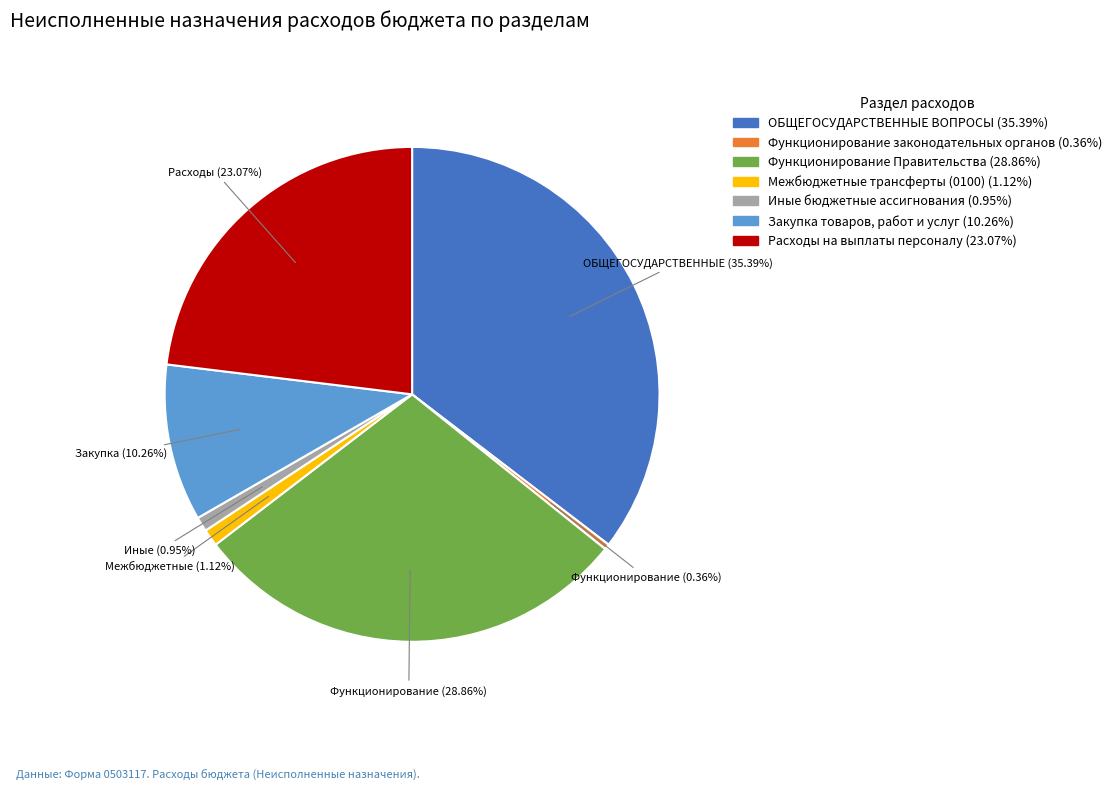

Is it true that Расходы на выплаты персоналу is 36% of the pie?

False